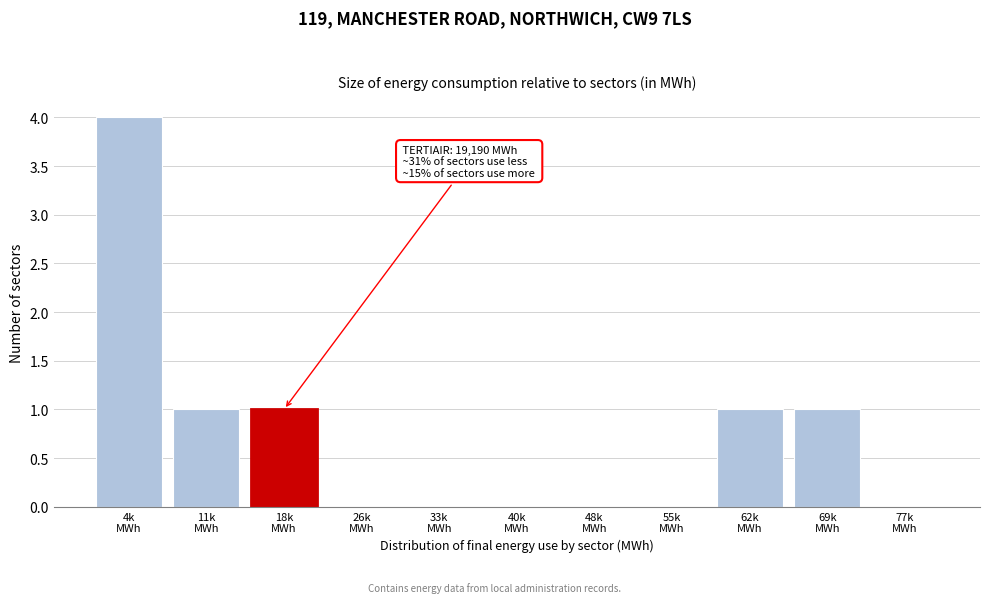

What is the maximum value shown in the chart?

4